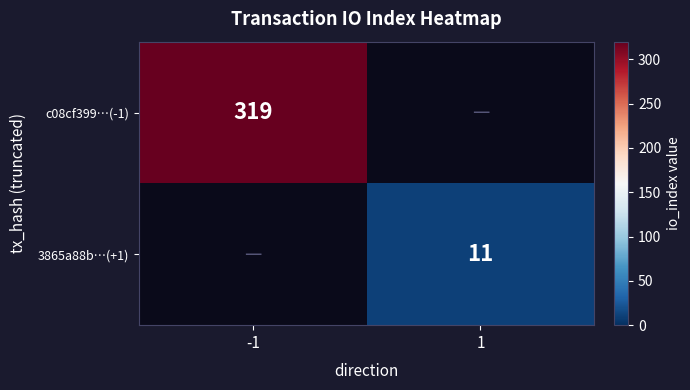

The 3865a88b…(+1) series shows 3 at 1. True or false?

False